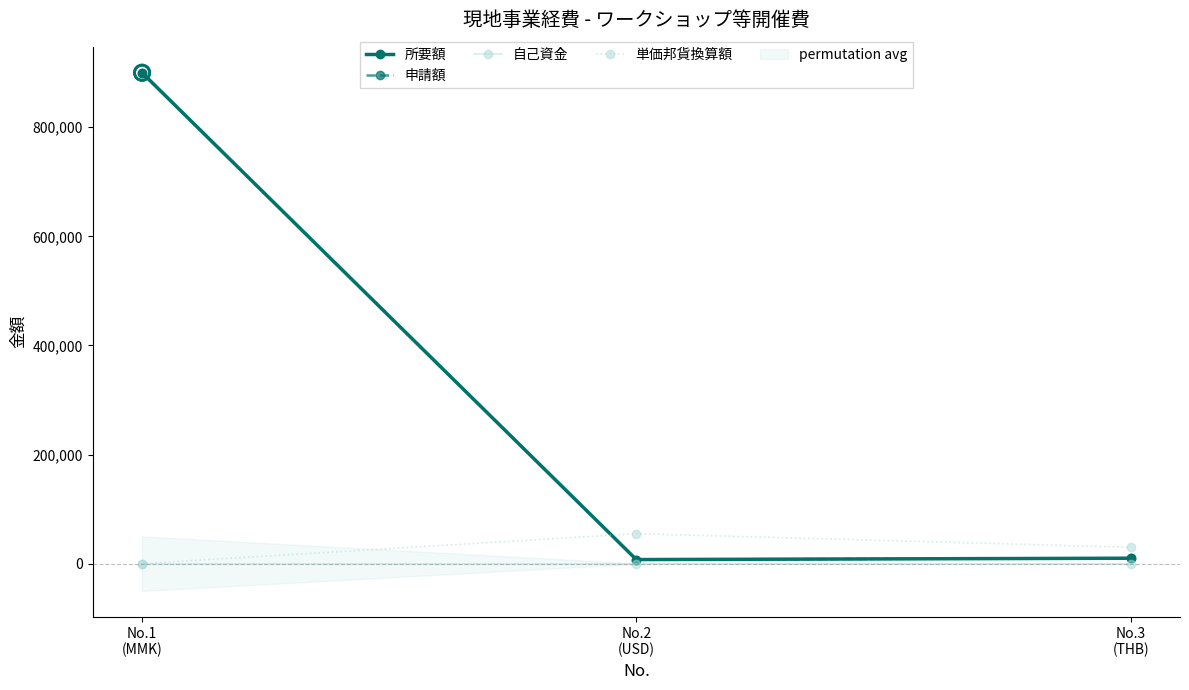

Which series contains the highest Y value?

所要額